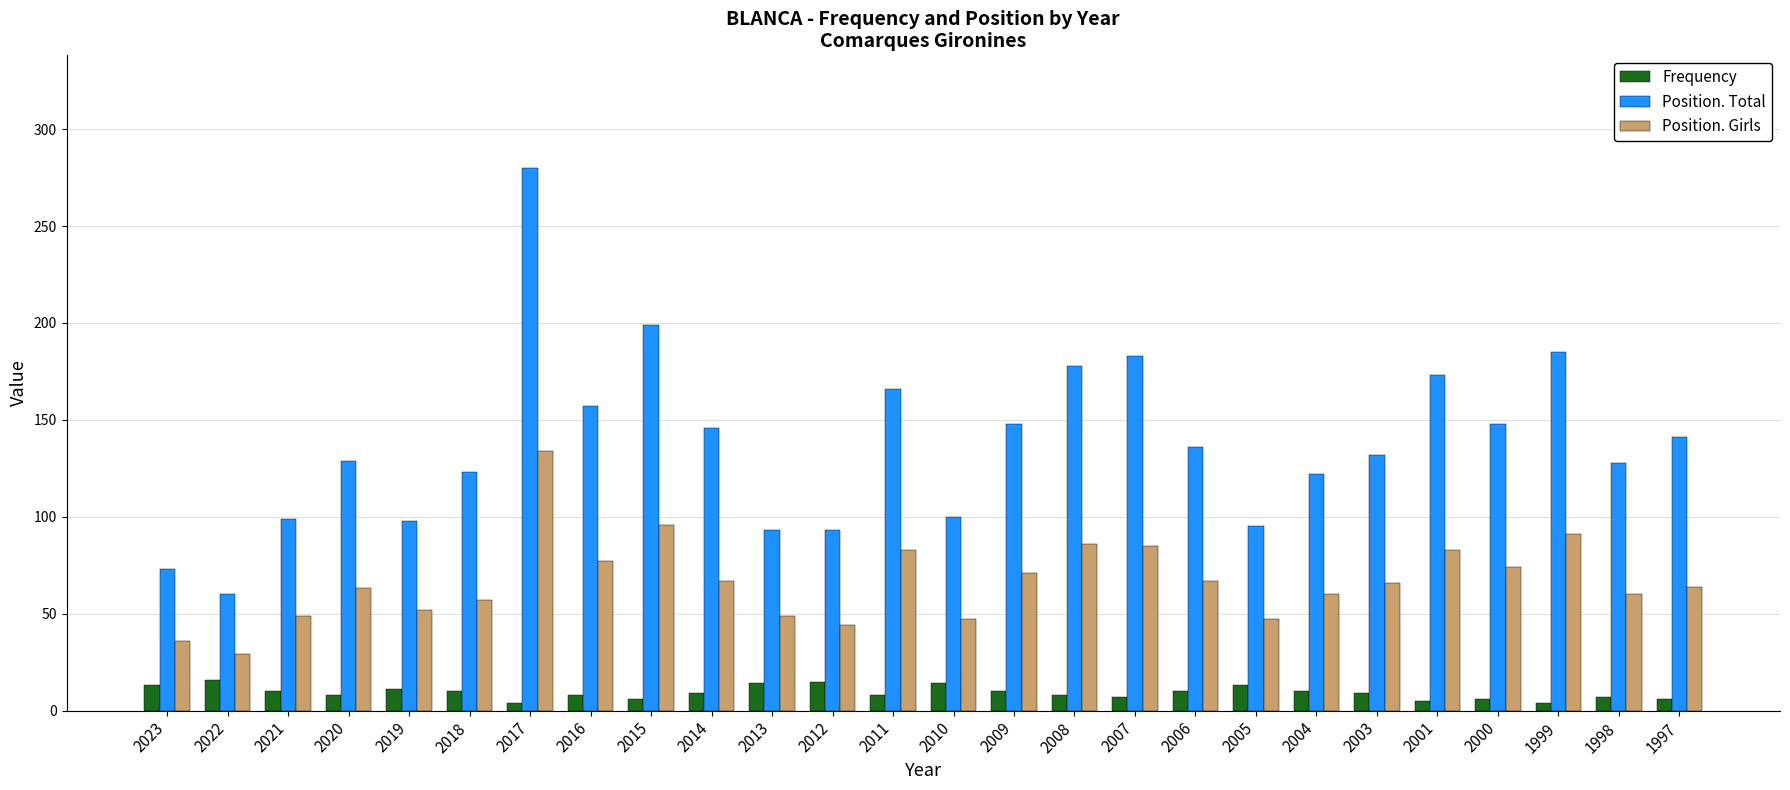

What is the difference between the maximum and minimum values in the Position. Girls series?

105